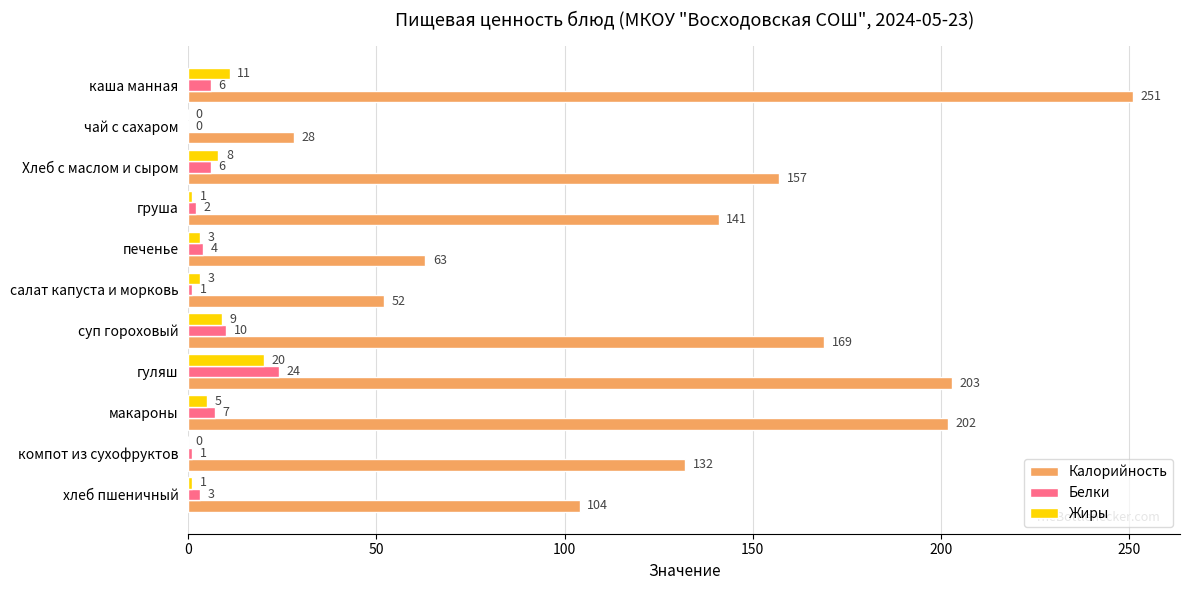

At which category is the sum across all series the highest?

каша манная